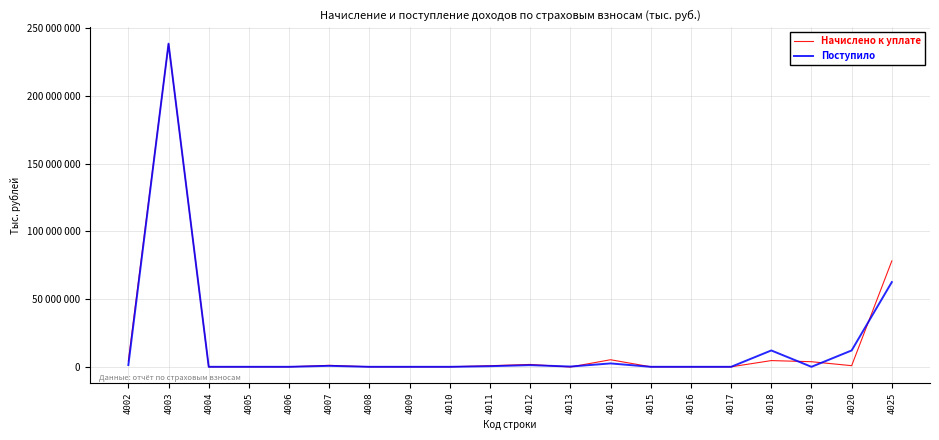

What are all the series names shown in the legend?

Начислено к уплате, Поступило